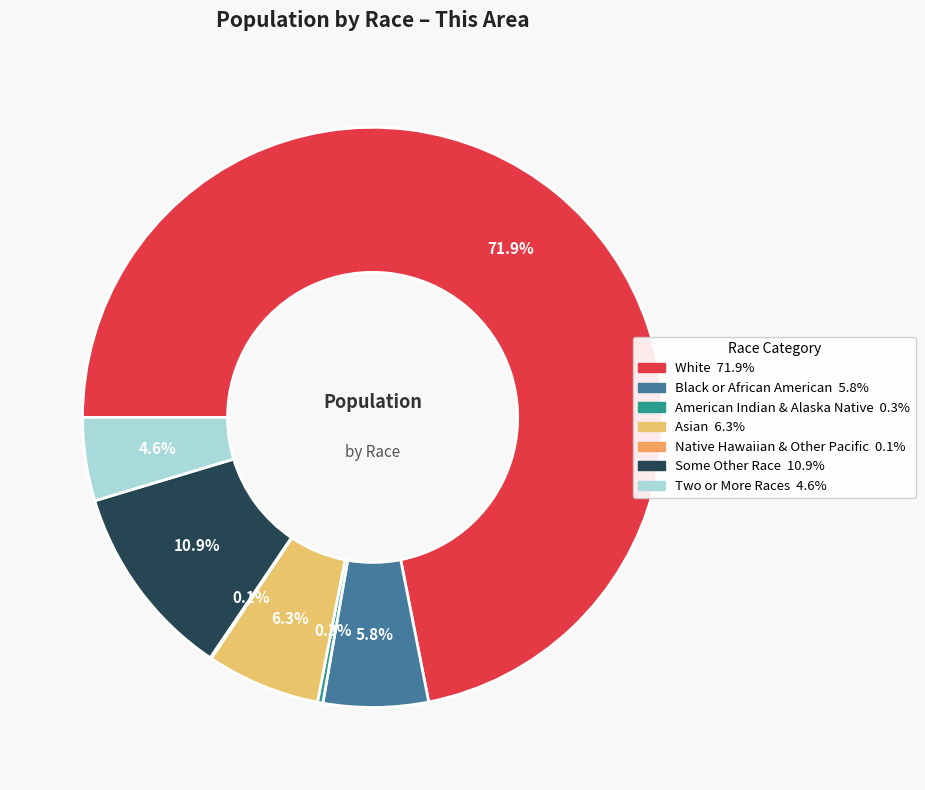

Is there any slice that represents more than half of the pie?

Yes